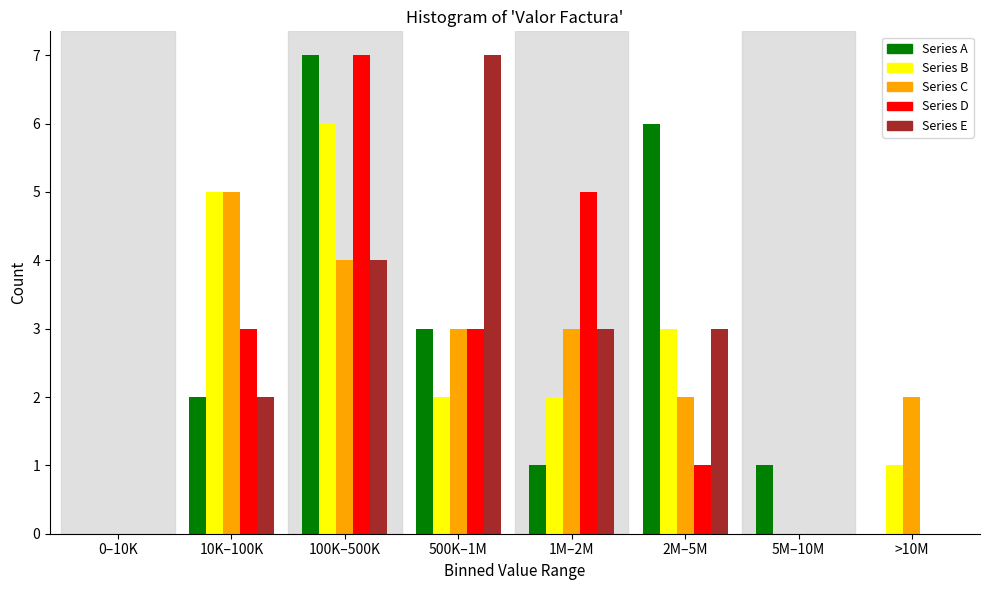

Is it true that Series C equals 2 at 5M–10M?

False